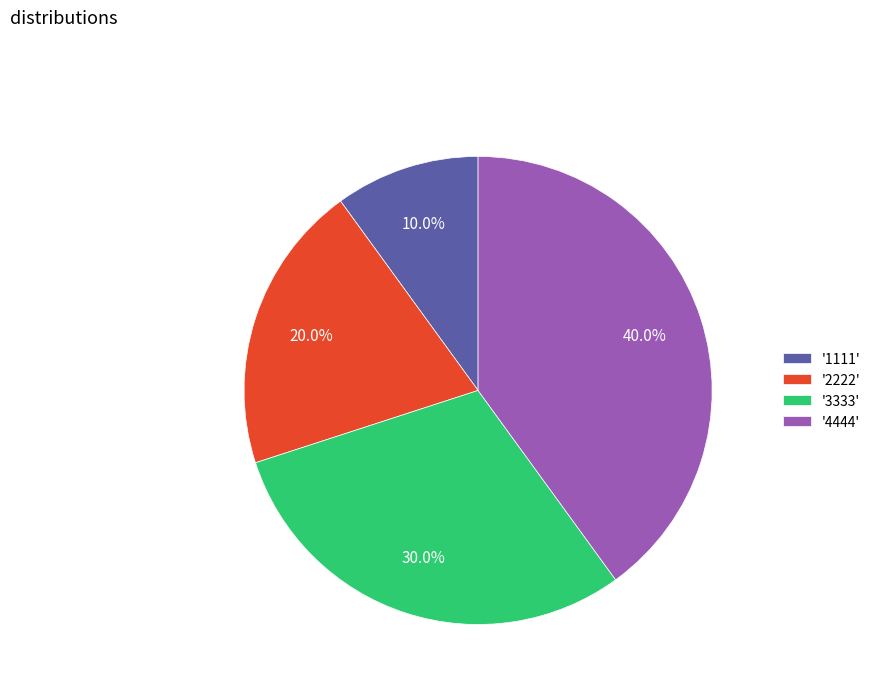

Rank the categories by value from highest to lowest.

'4444', '3333', '2222', '1111'